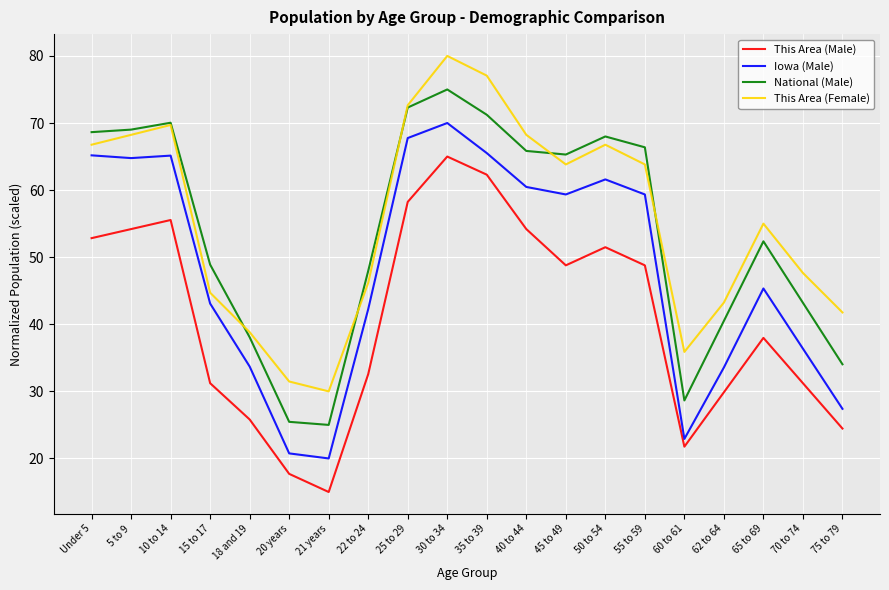

At which label is This Area (Female) closest to 55?

65 to 69